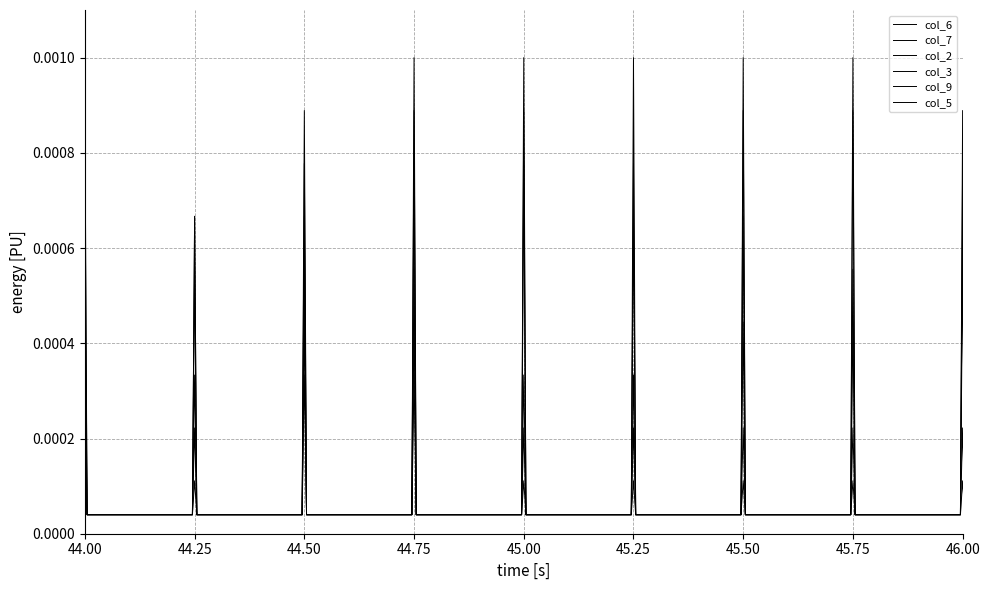

Is this an area chart (filled region under the line)?

No